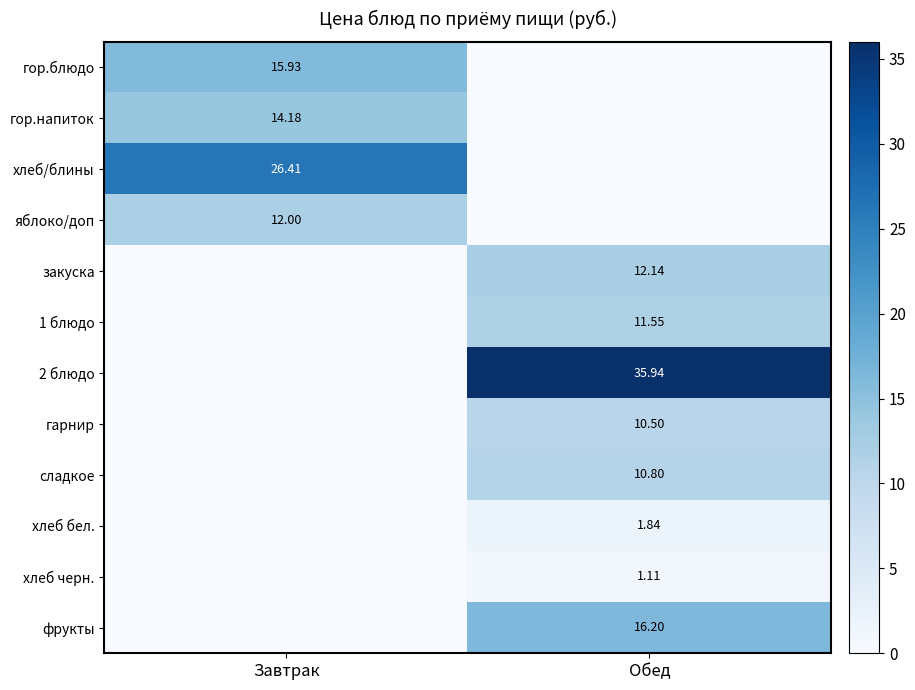

Between Обед and Завтрак, which is larger?

Завтрак